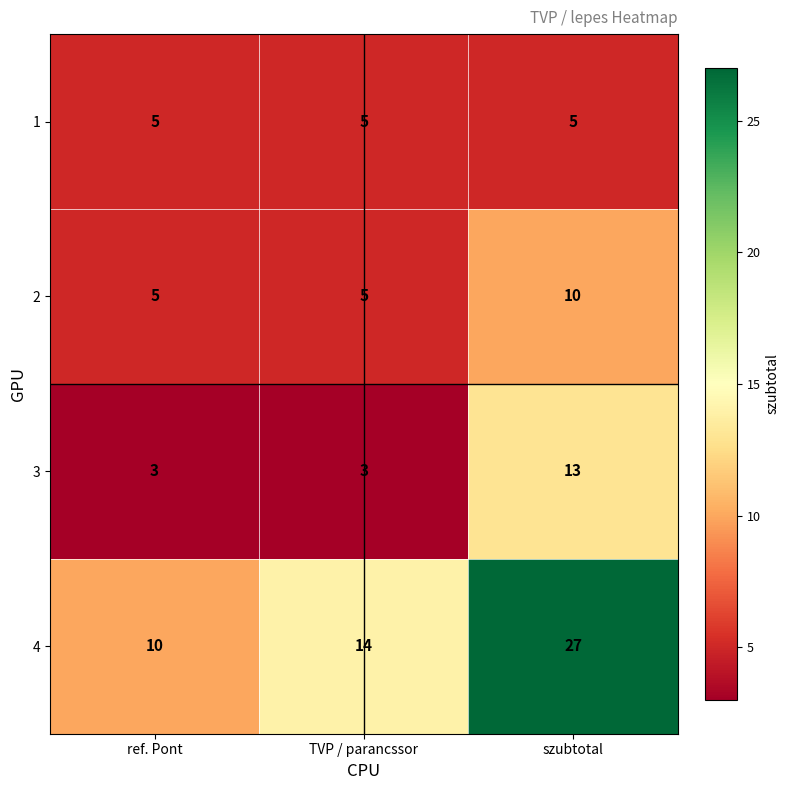

Rank the series at szubtotal from lowest to highest value.

1, 2, 3, 4